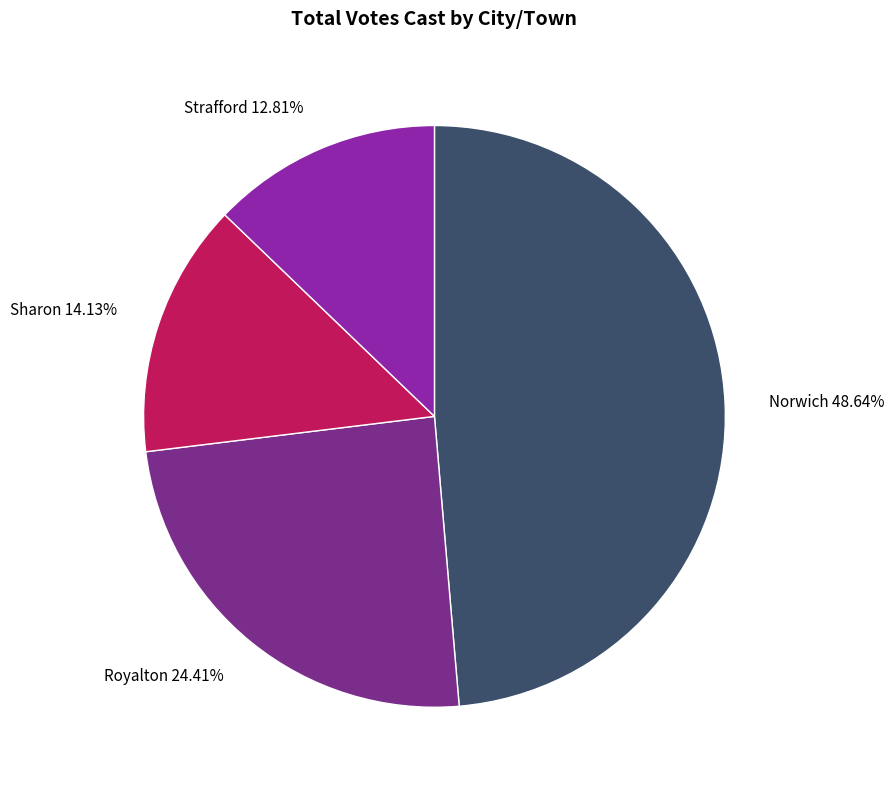

To the nearest percent, what portion does Royalton represent?

24%